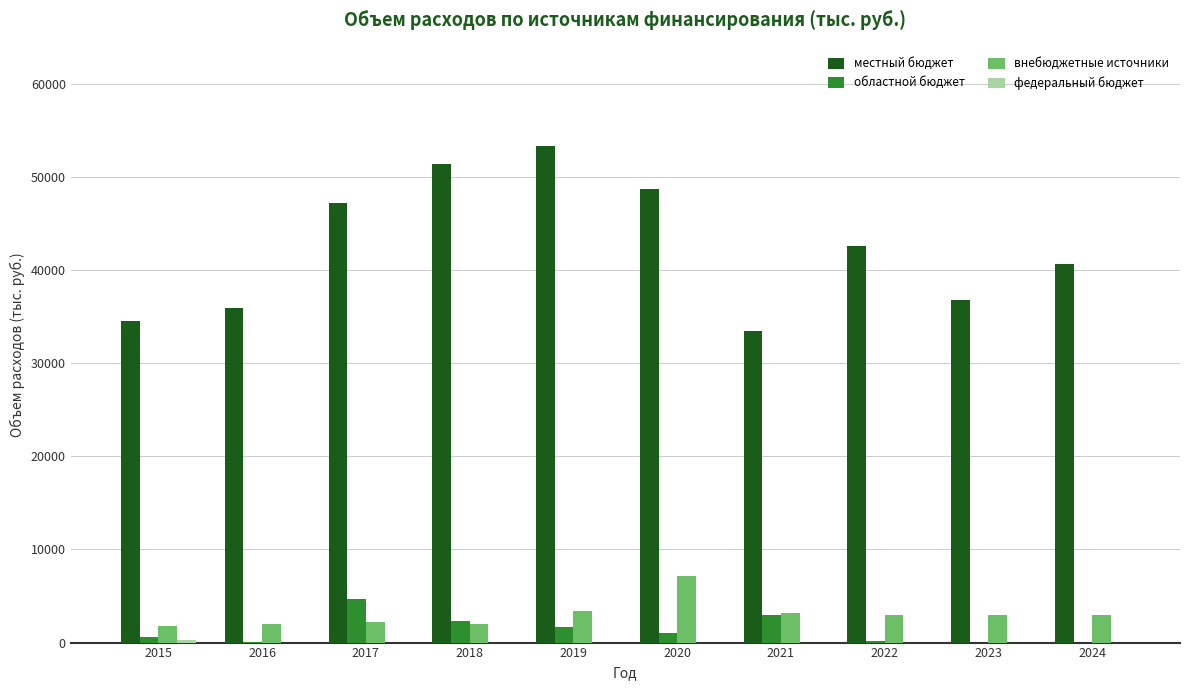

Is the value of внебюджетные источники at 2020 greater than the value of местный бюджет at 2022?

No